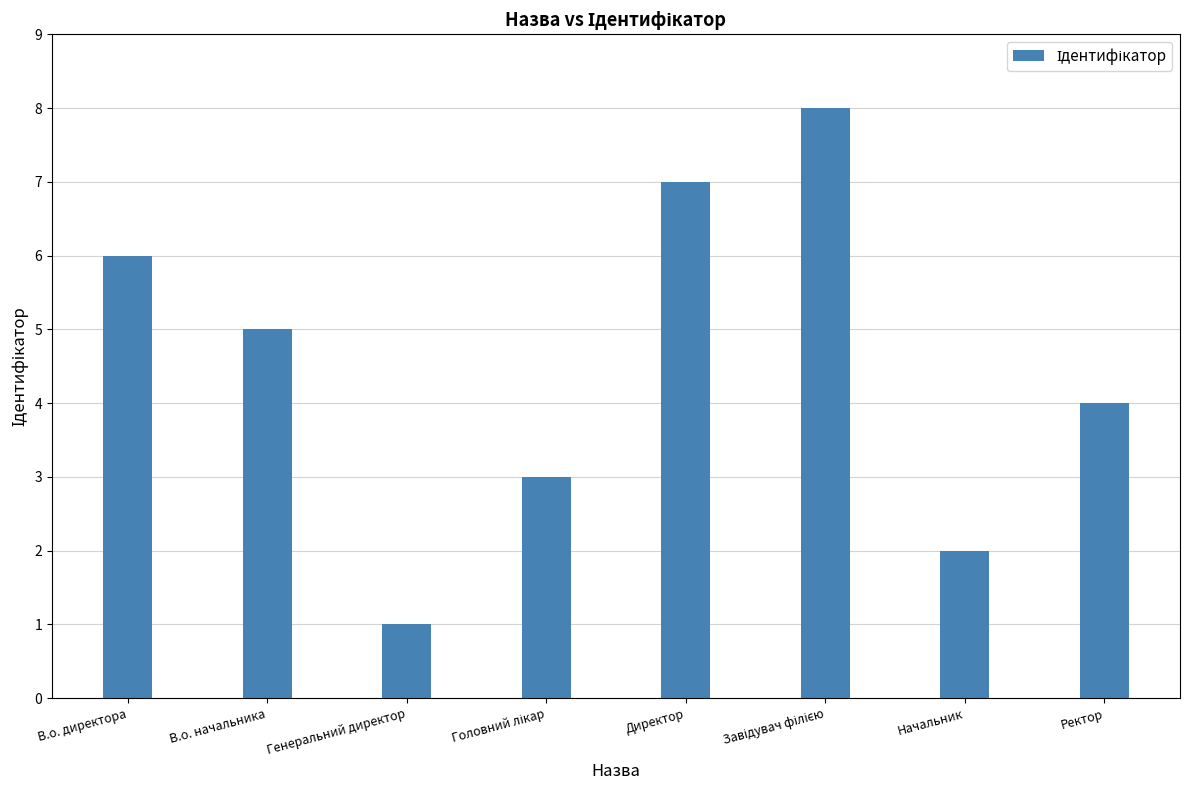

What is the maximum value shown in the chart?

8